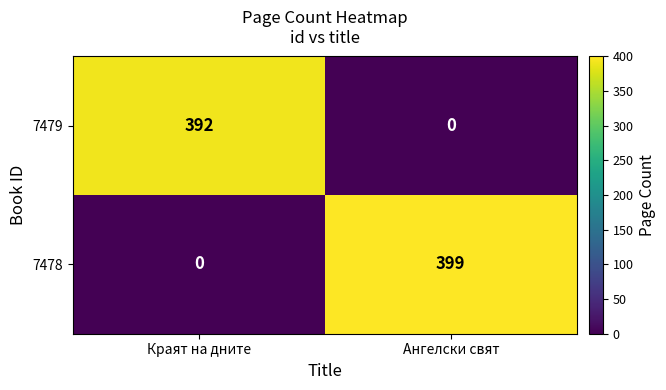

Reading left to right, transcribe all the data shown in this chart.

7479: Краят на дните=392	Ангелски свят=0
7478: Краят на дните=0	Ангелски свят=399